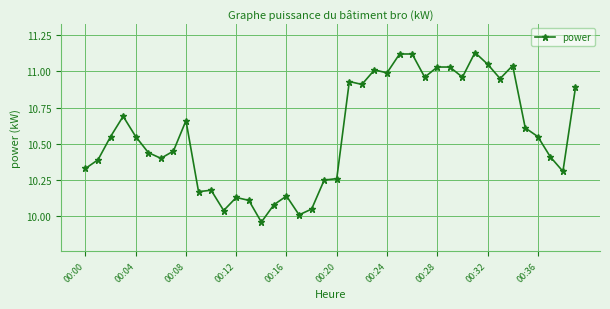

True or false: the data has more than 2 interior local peaks.

True